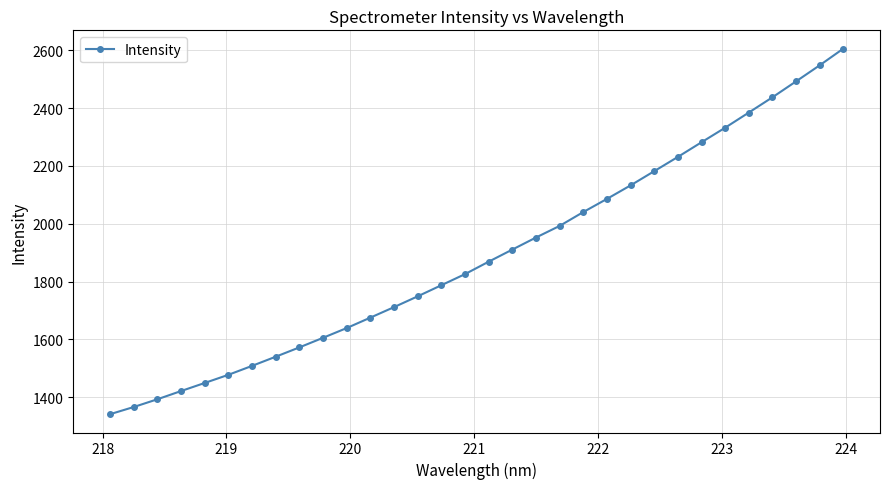

What is the minimum value shown in the chart?

1341.3